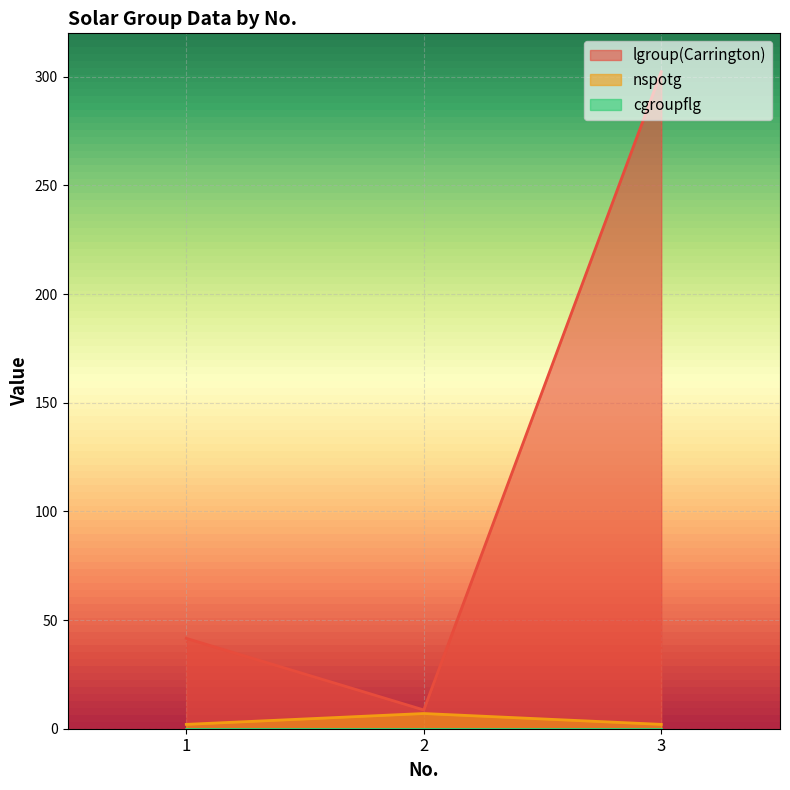

What is the spread (max minus min) of values at 3?

302.4